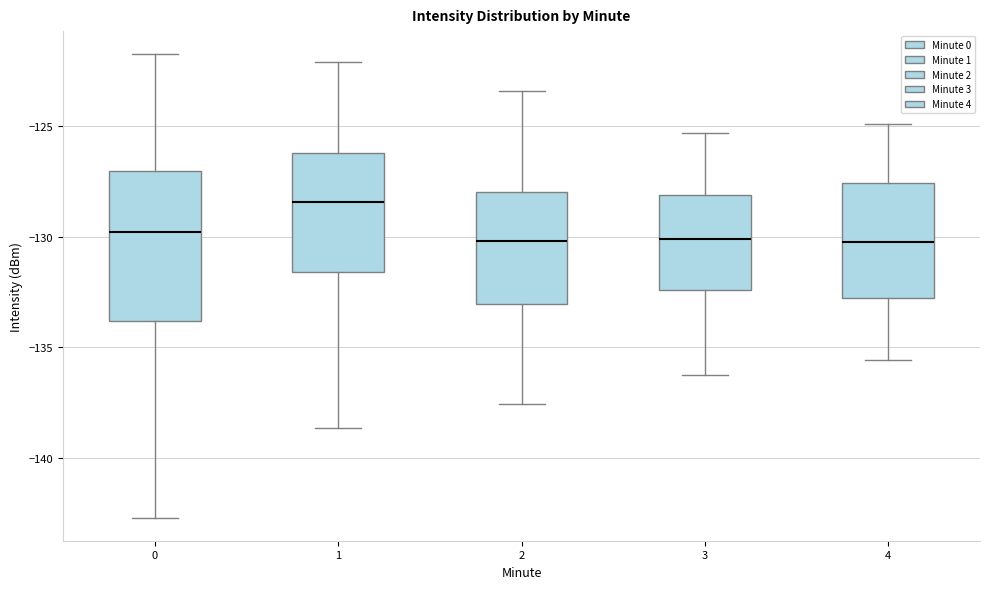

Which box's median line is the highest?

1